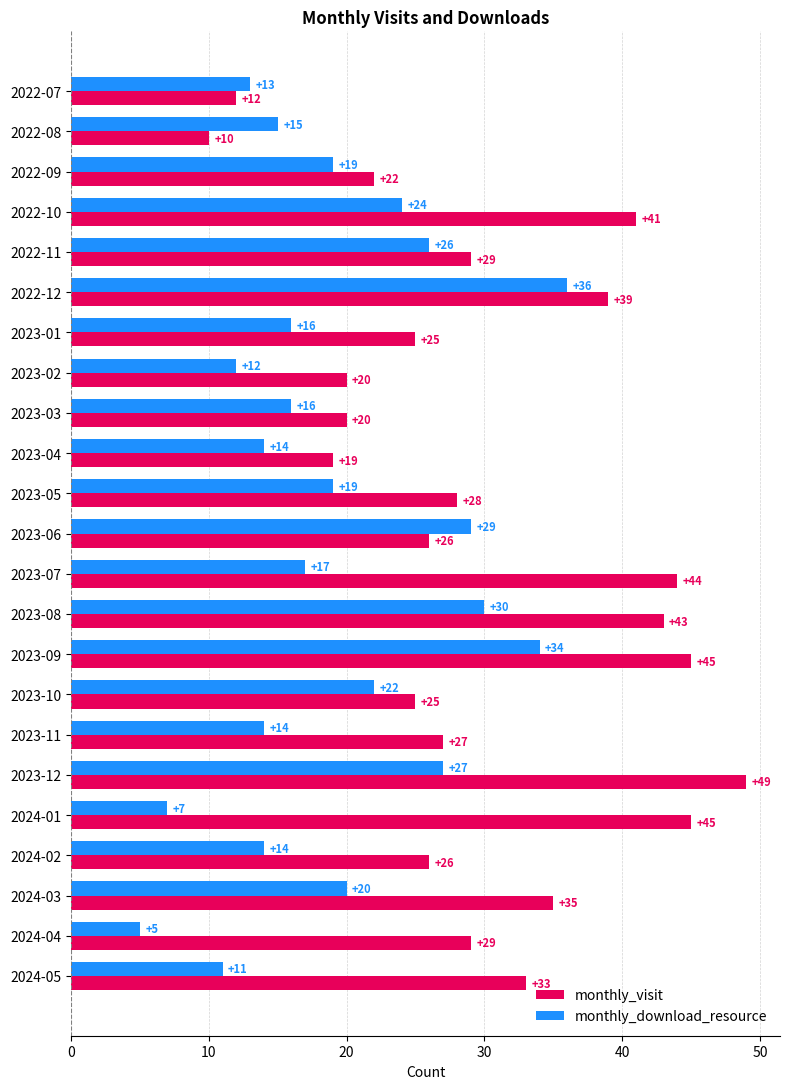

What is the sum of all monthly_download_resource values?

440